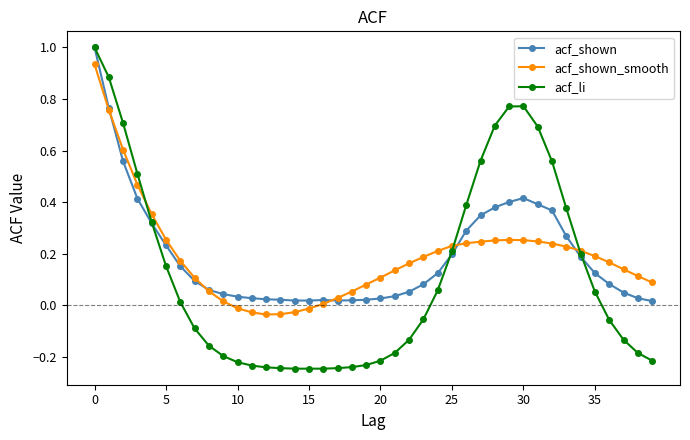

In acf_shown, how many points are higher than both neighbors (excluding endpoints)?

2